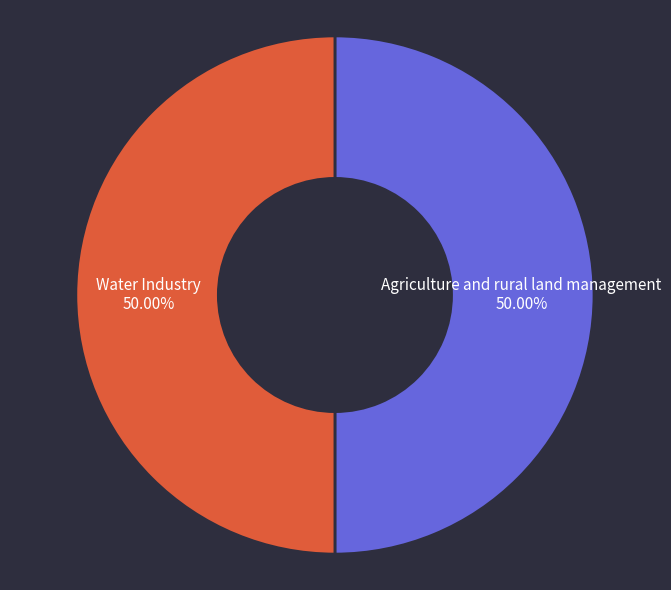

How many slices are in this pie chart?

2